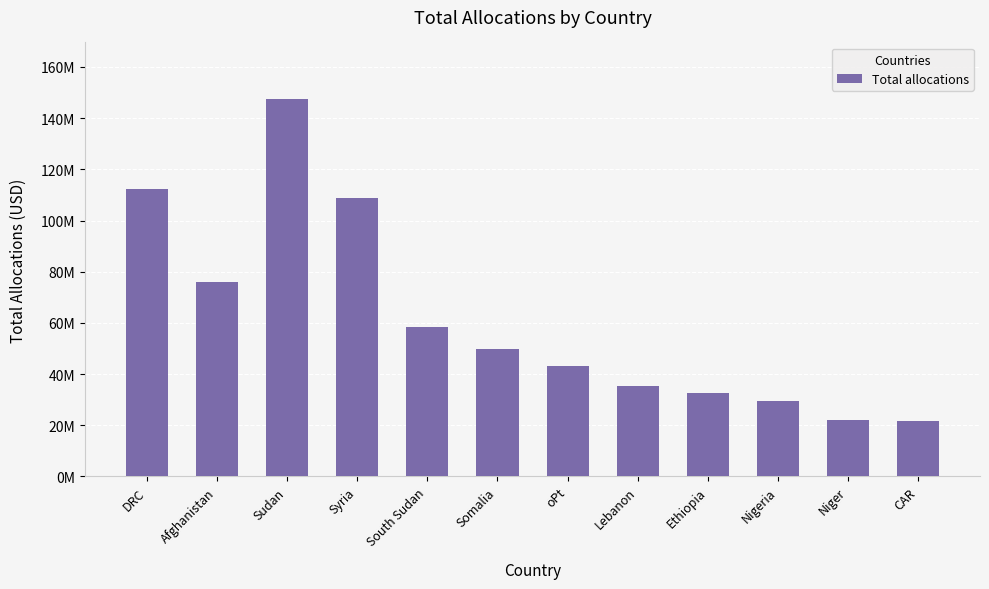

What position from the left is Nigeria?

10